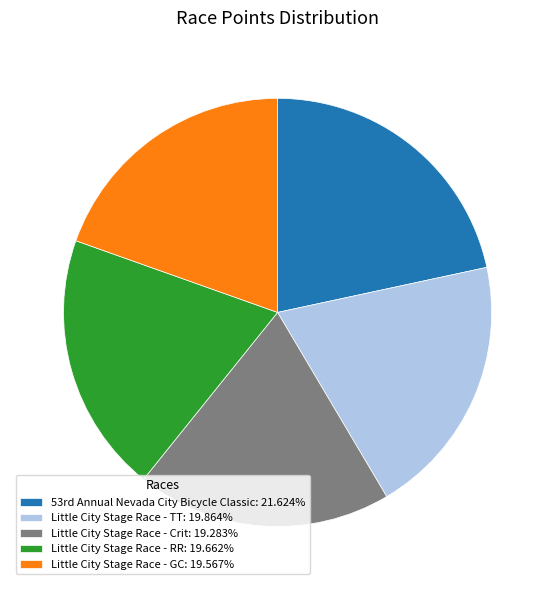

Does Little City Stage Race - GC account for over 50% of the chart?

No